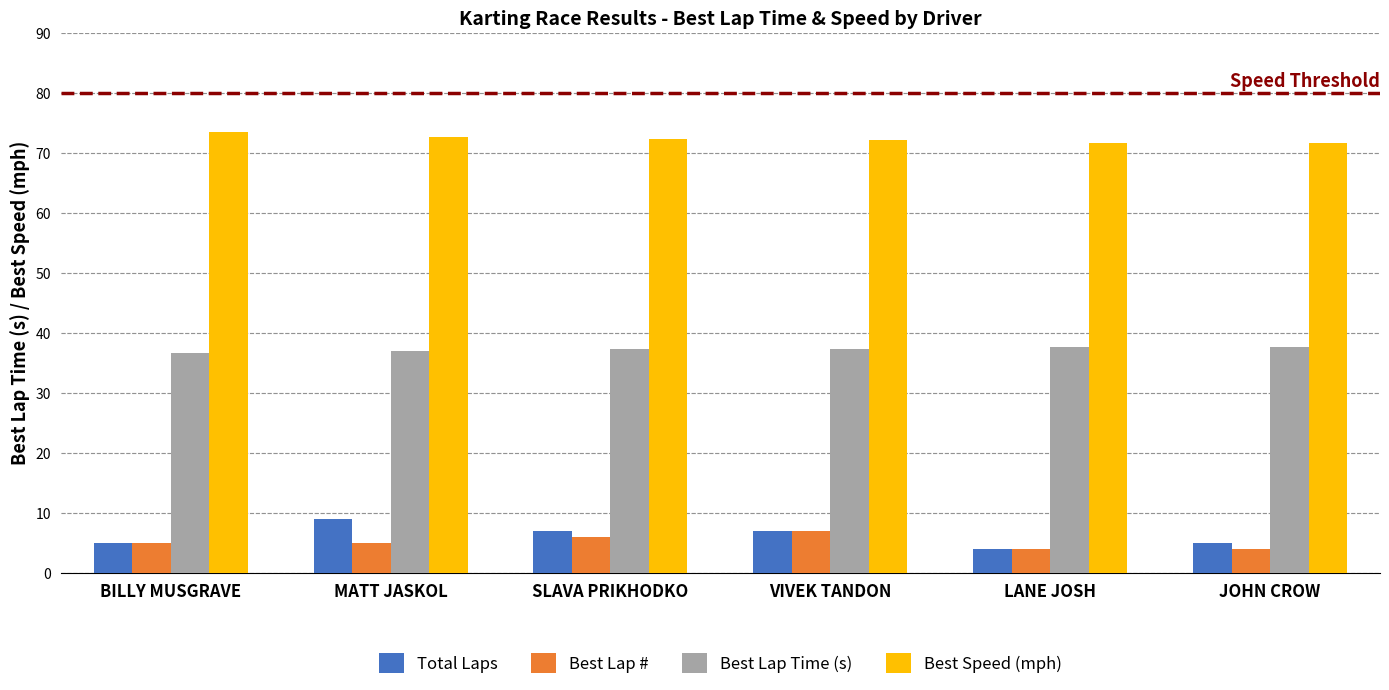

What is the spread (max minus min) of values at VIVEK TANDON?

65.2